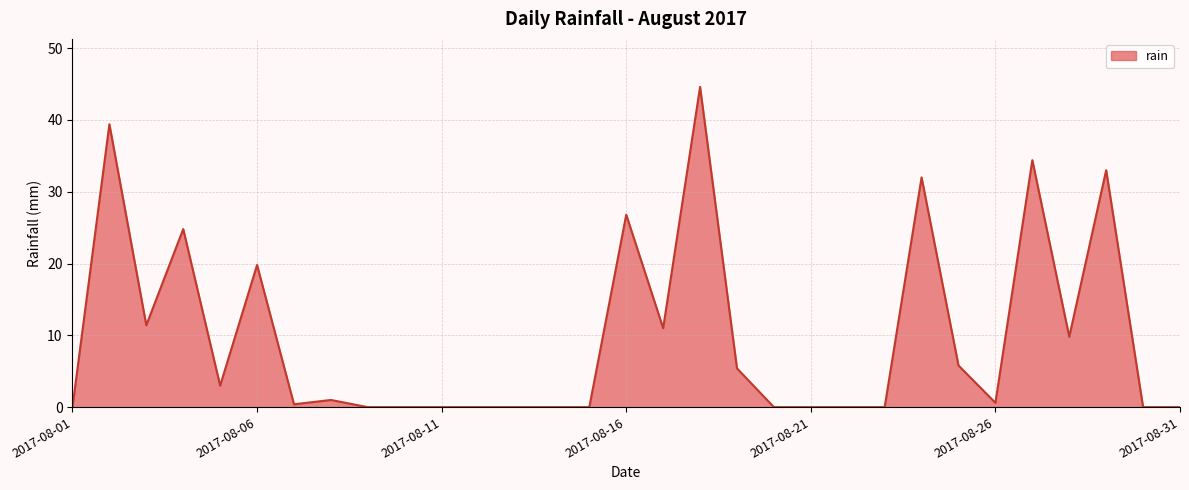

What is the difference between the maximum and minimum values?

44.6